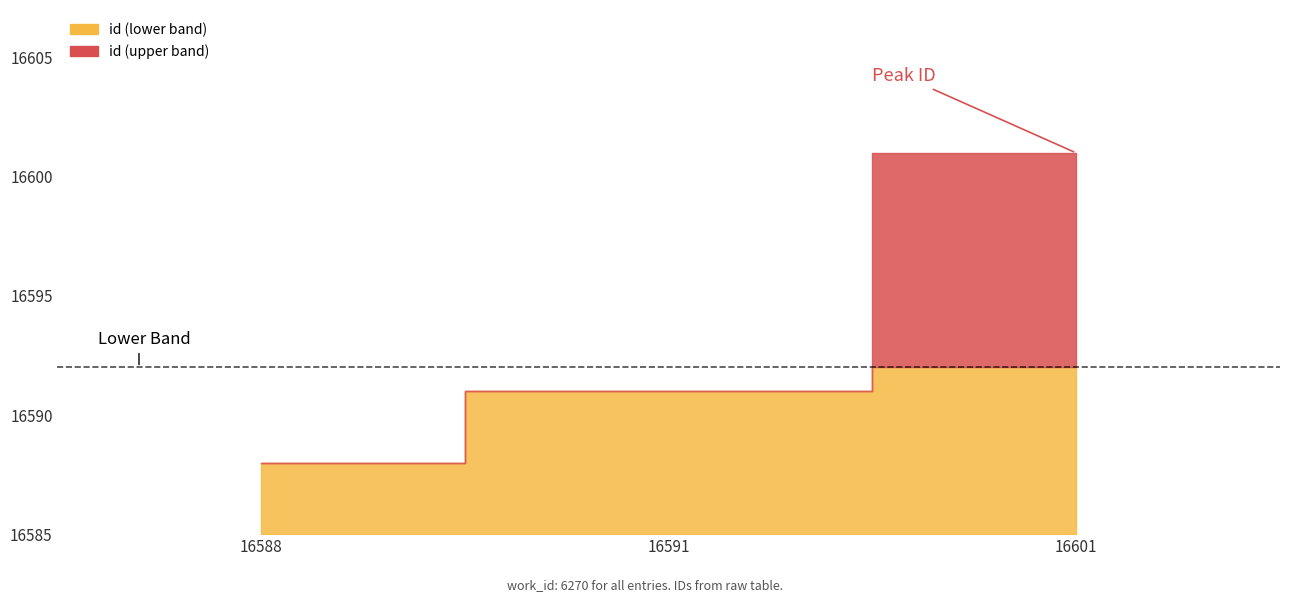

Is it true that the value at 16601 is 27672?

False